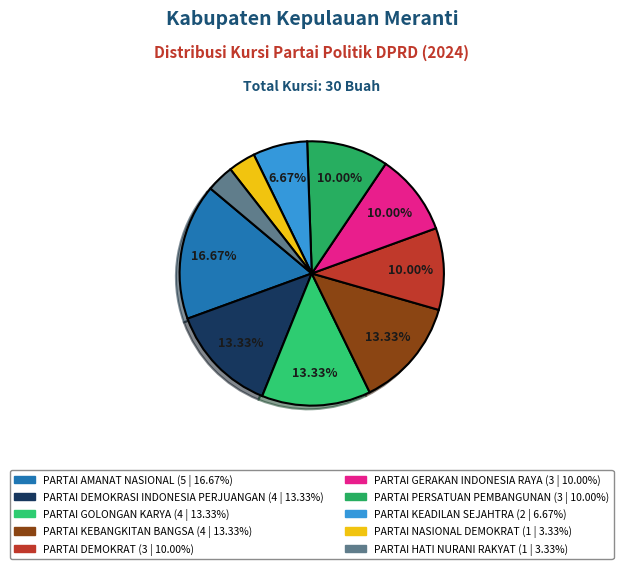

Count the number of slices in the pie.

10